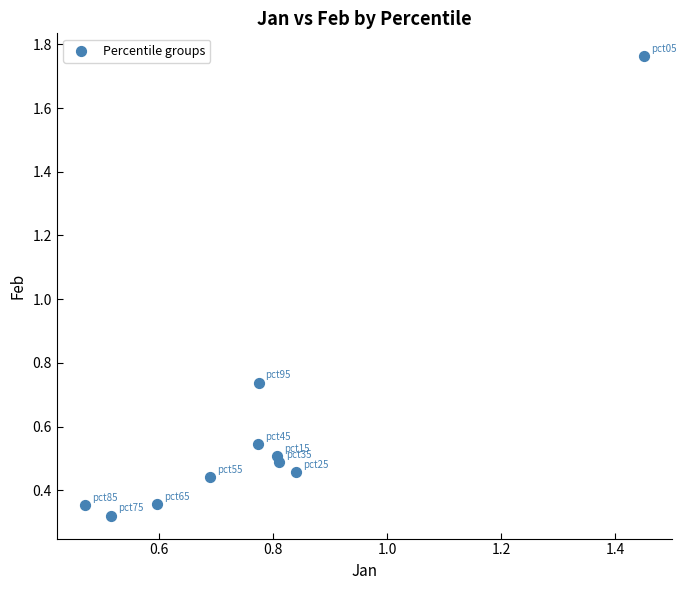

What is the range of X values (max minus min)?

1.0